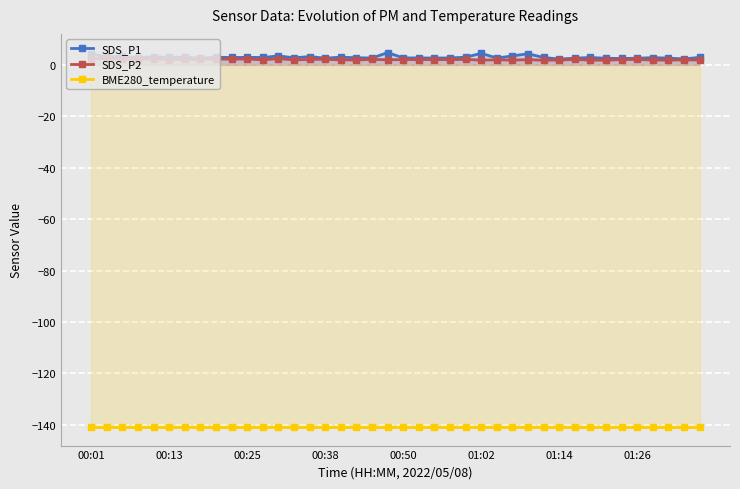

Which series has the largest range (max minus min)?

SDS_P1